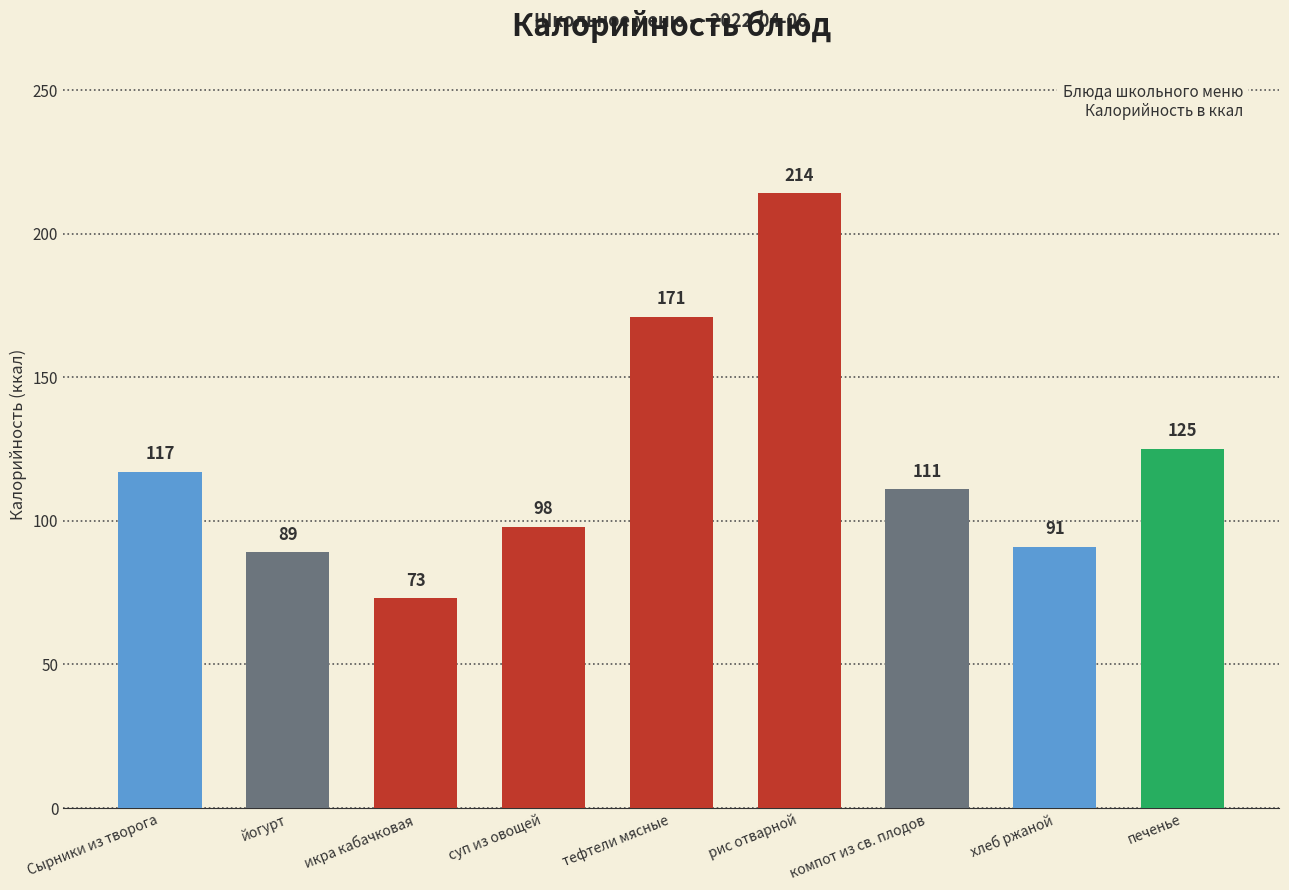

The chart shows a value of 214 at рис отварной. True or false?

True